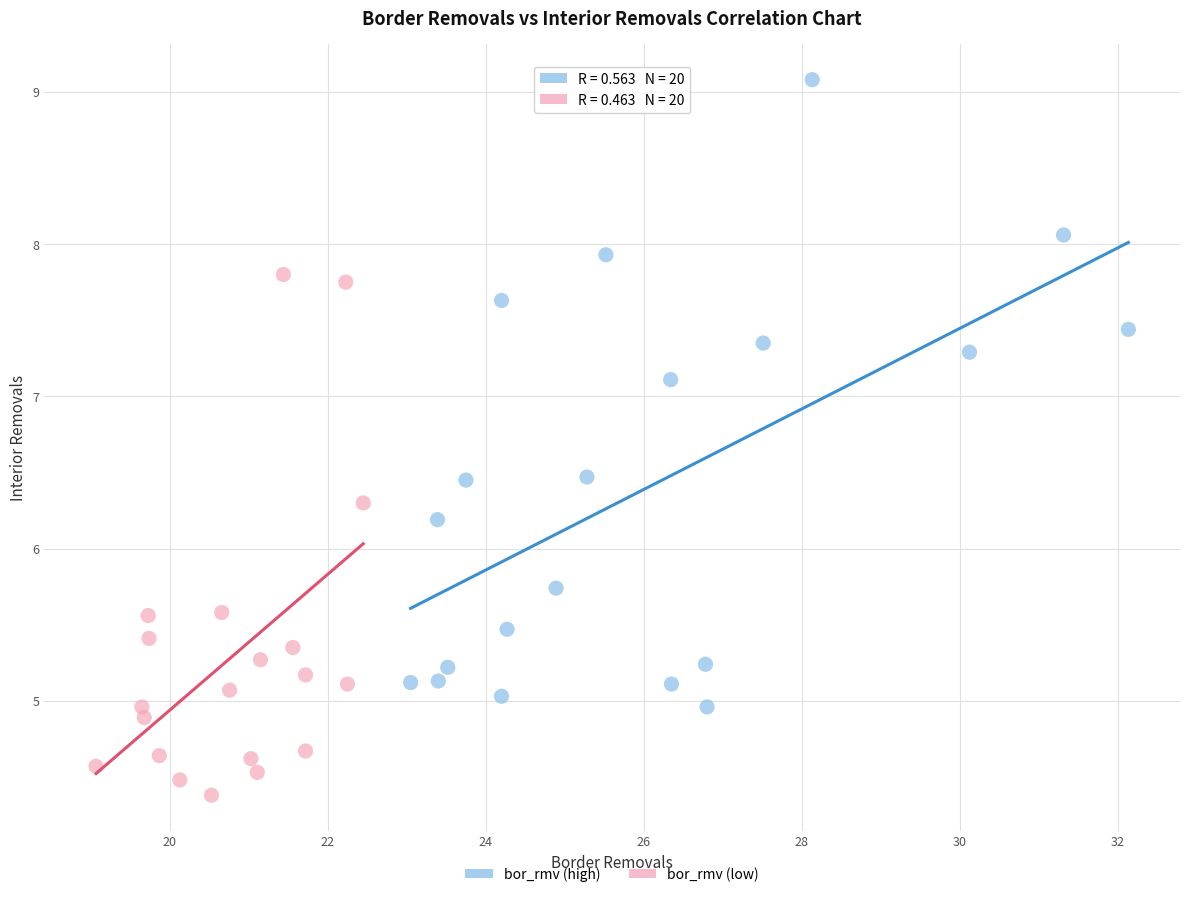

Which series reaches the minimum Y coordinate?

bor_rmv (low)